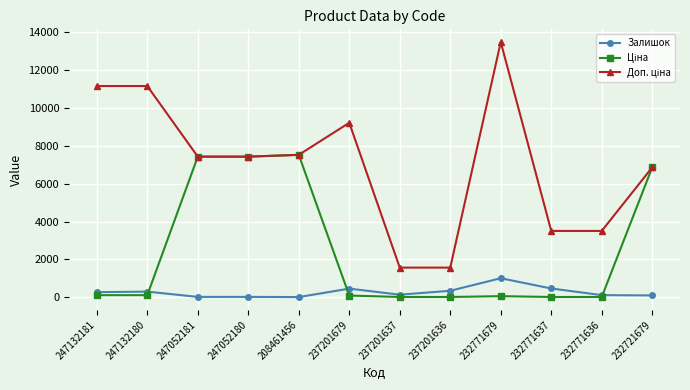

How many values in the Залишок series are below 270?

6